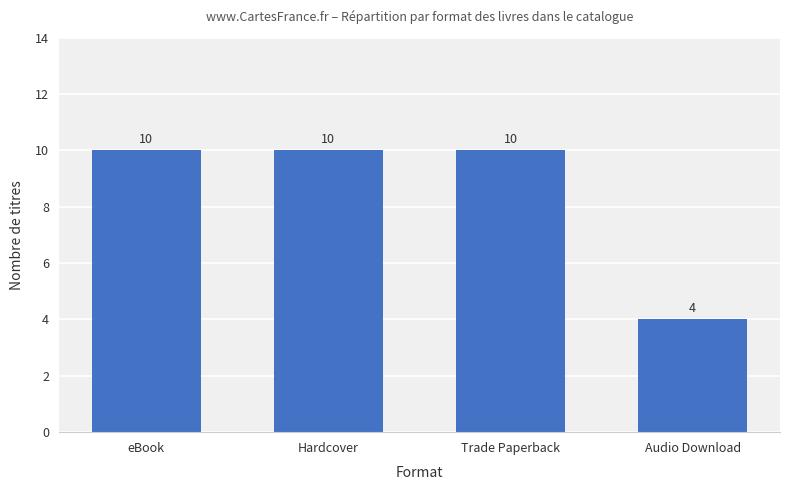

Is it true that the value at Hardcover is 18?

False